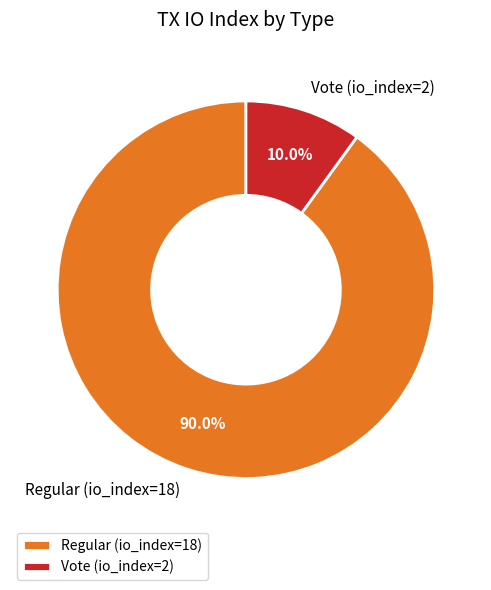

Between Regular (io_index=18) and Vote (io_index=2), which is larger?

Regular (io_index=18)